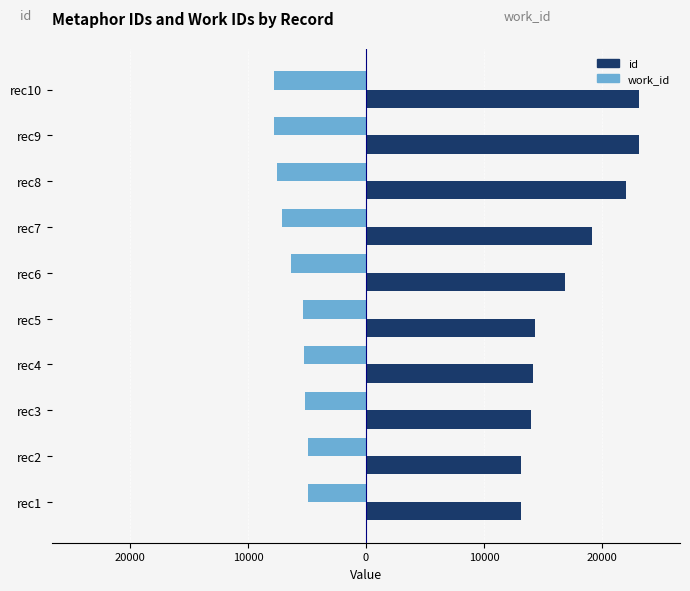

What are all the series names shown in the legend?

id, work_id